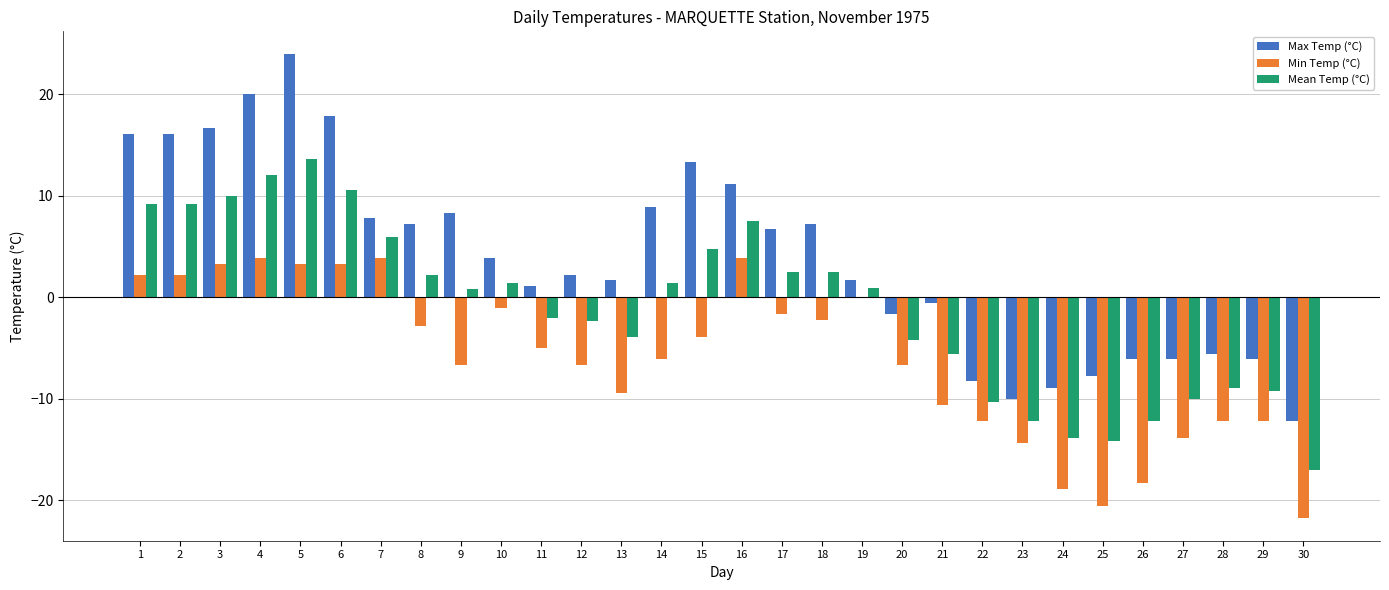

What is the highest value of the Min Temp (°C) series?

3.9